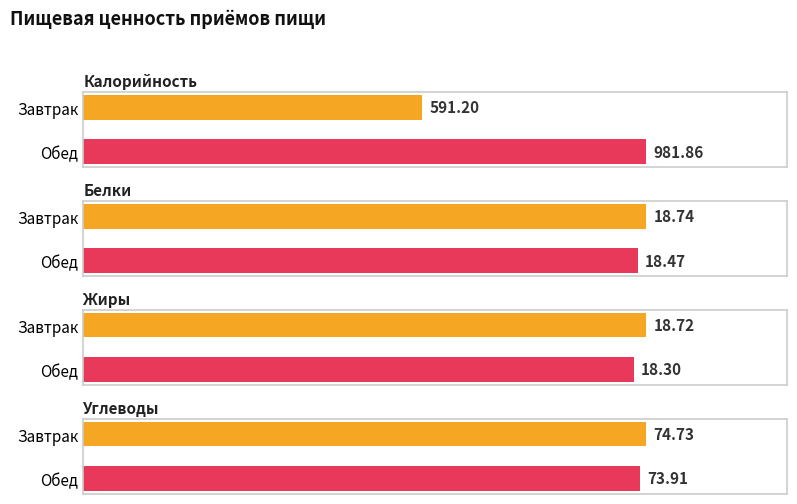

What is the sum of all Углеводы values?

148.6